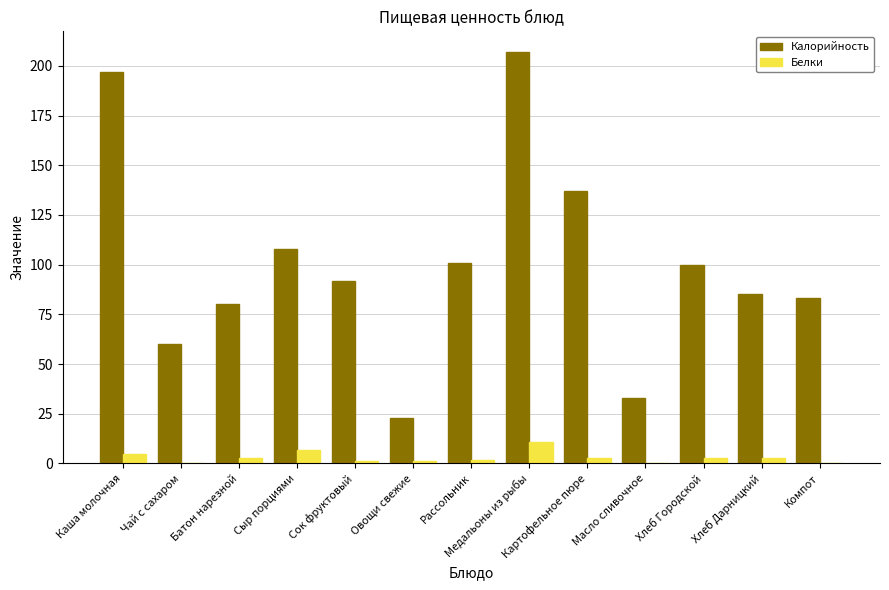

Between Каша молочная and Хлеб Дарницкий, which series saw the biggest shift?

Калорийность